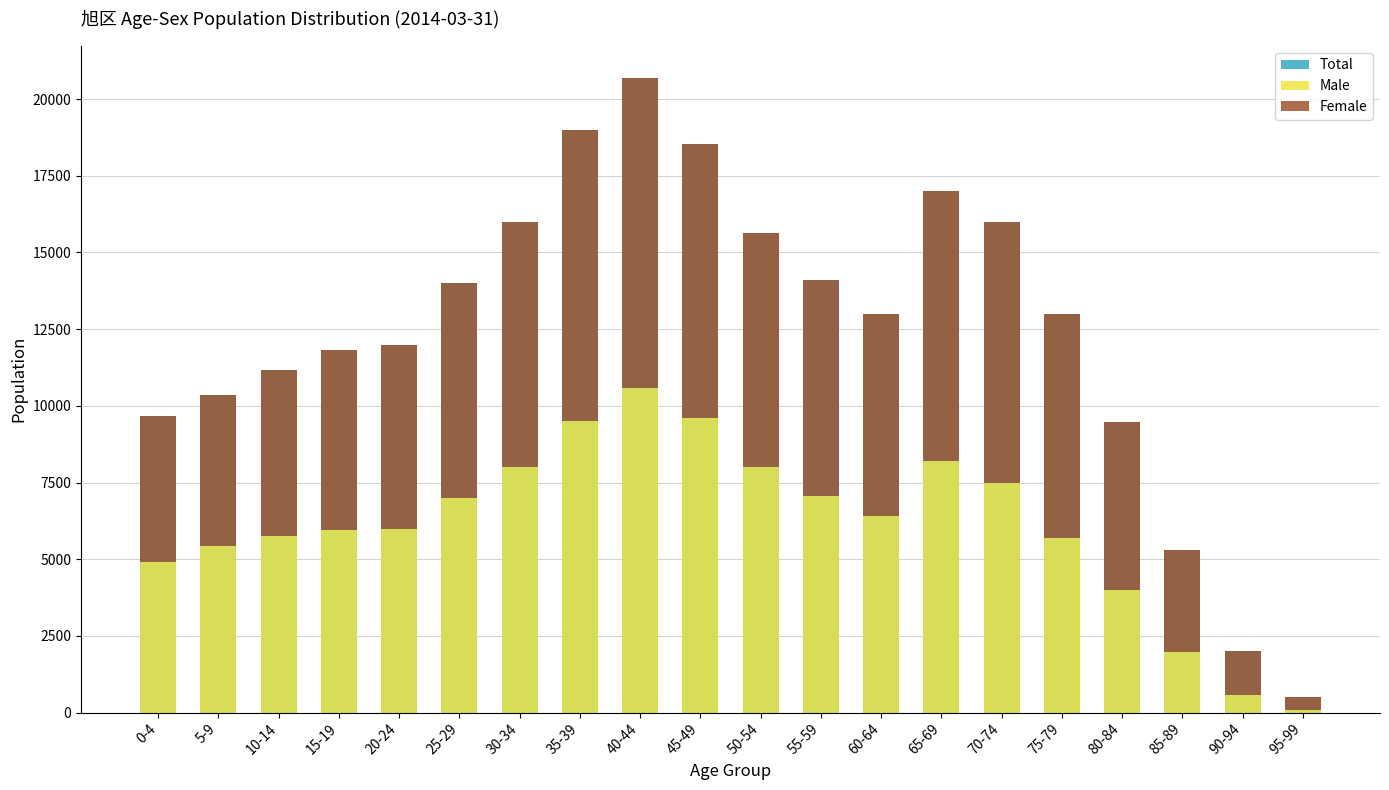

How many series are shown in this chart?

3